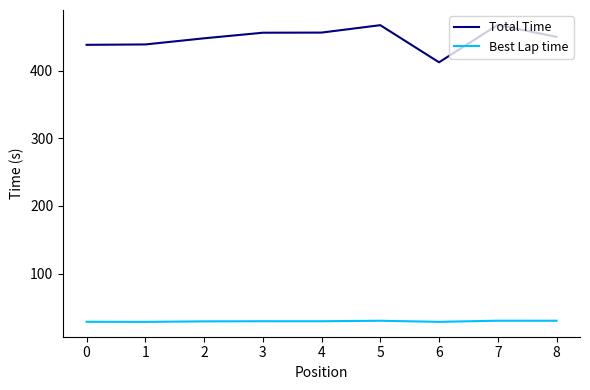

Count the number of data series in this chart.

2